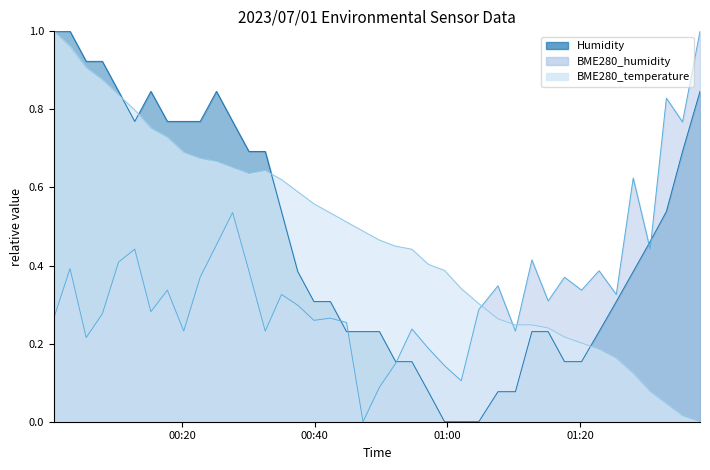

The value of BME280_temperature at 32 is 0.3. True or false?

False